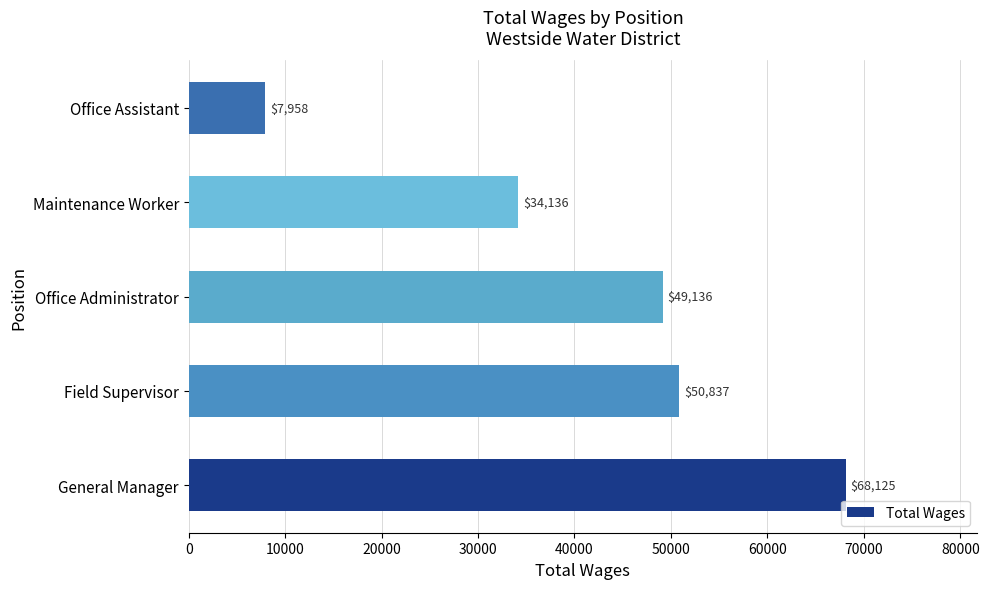

List the labels in order of value, largest first.

General Manager, Field Supervisor, Office Administrator, Maintenance Worker, Office Assistant